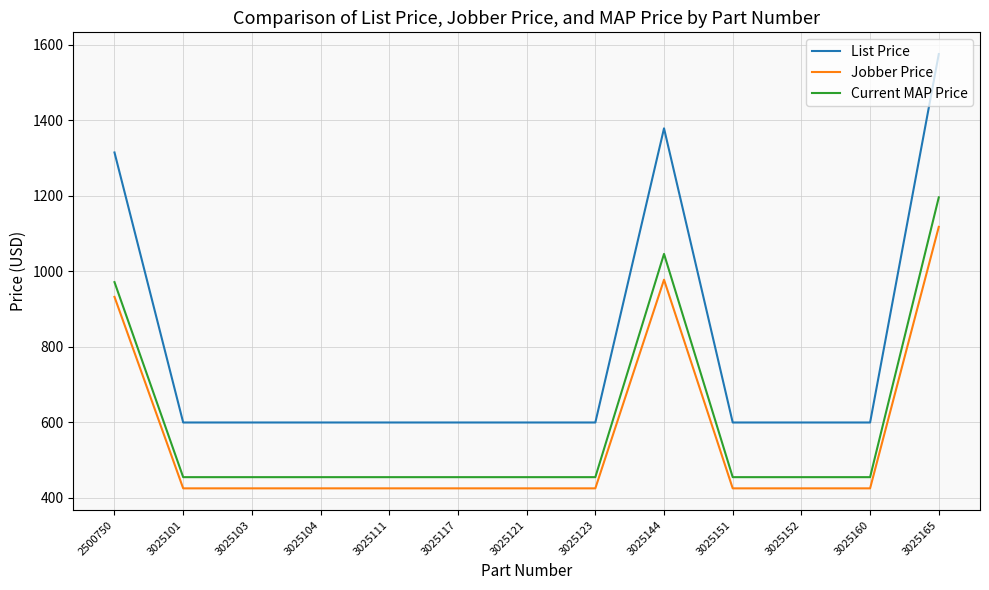

Is this an area chart (filled region under the line)?

No